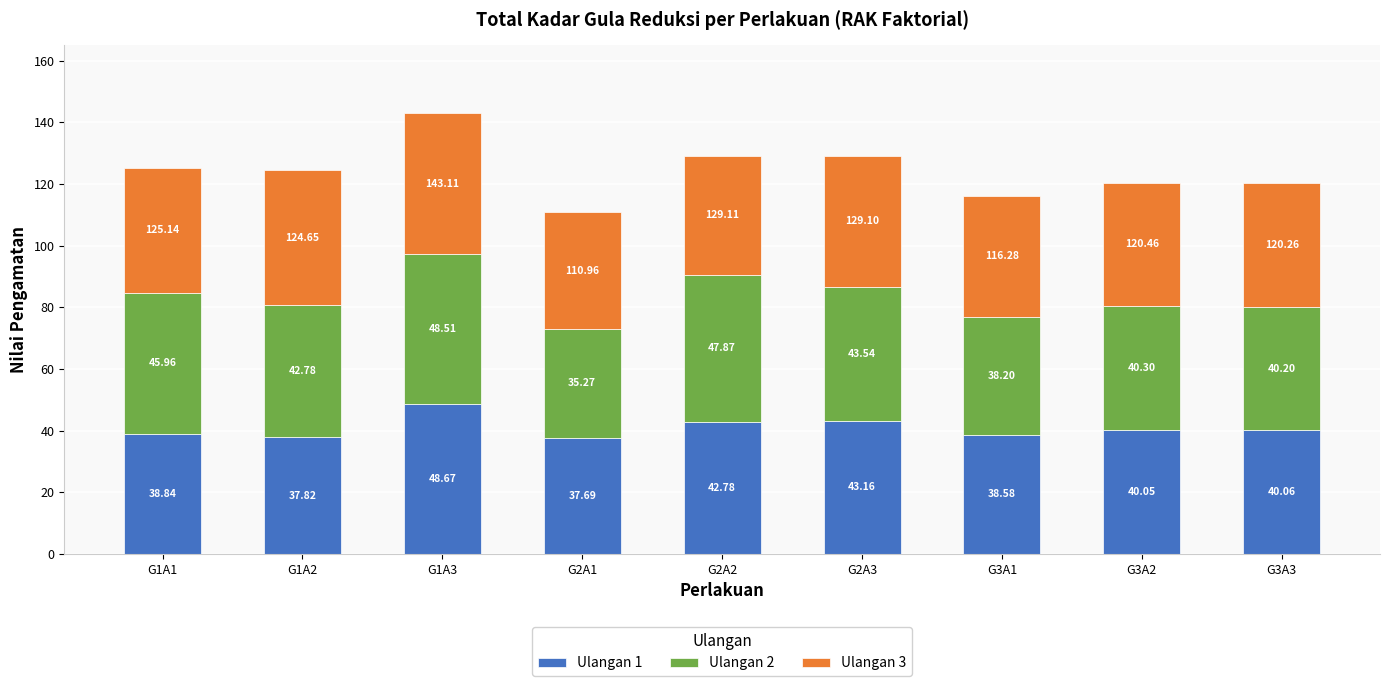

What is the difference between the maximum and minimum values in the Ulangan 1 series?

11.0